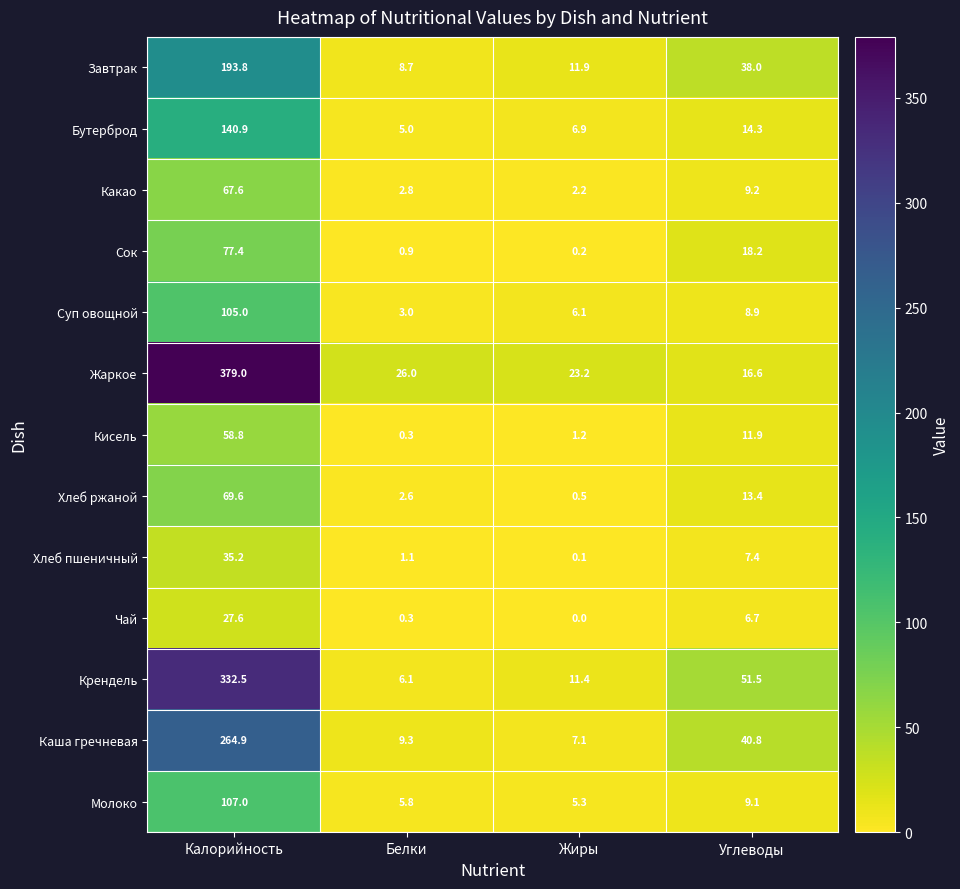

What is the average value of the Чай series?

8.7